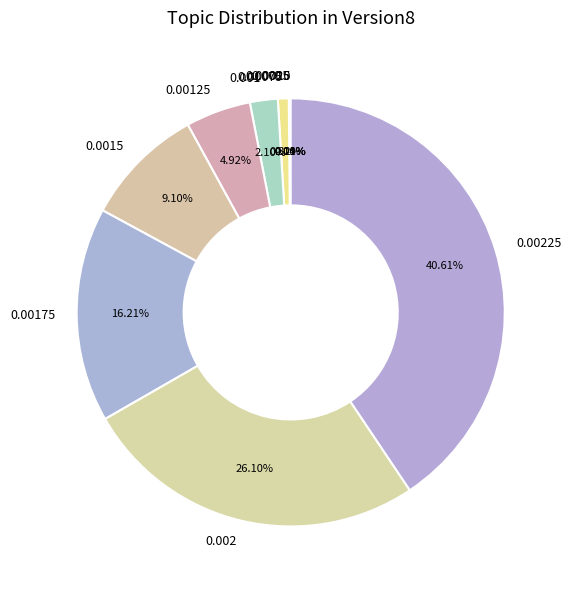

Does any single category account for the majority?

No